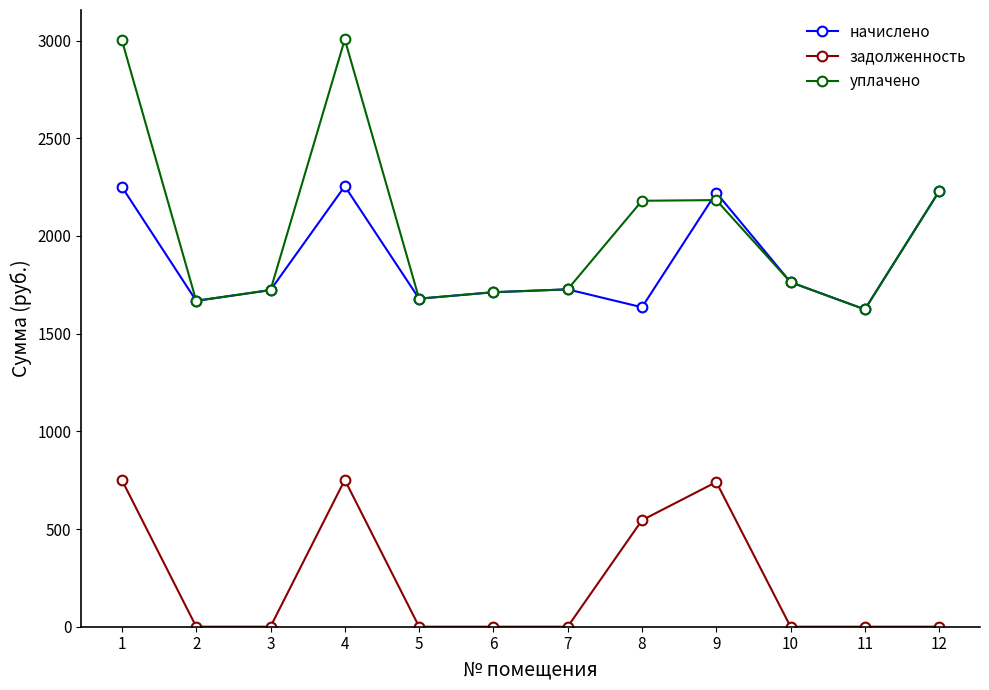

What is the average value of the уплачено series?

2041.3